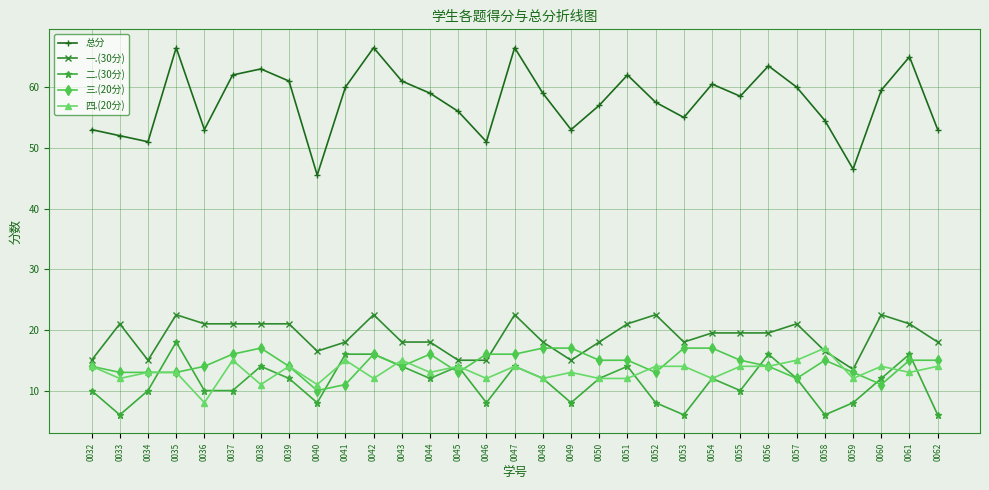

What are all the series names shown in the legend?

总分, 一.(30分), 二.(30分), 三.(20分), 四.(20分)